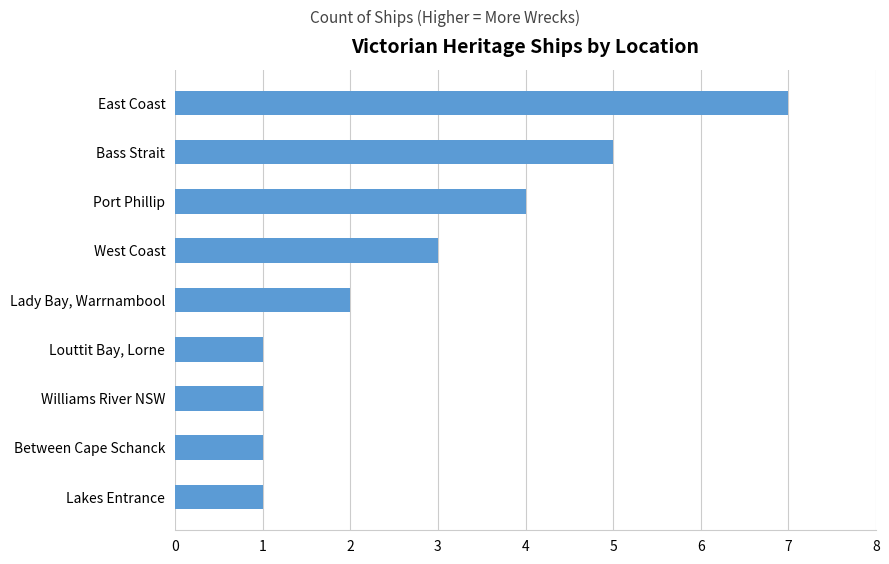

The chart shows a value of 3 at West Coast. True or false?

True